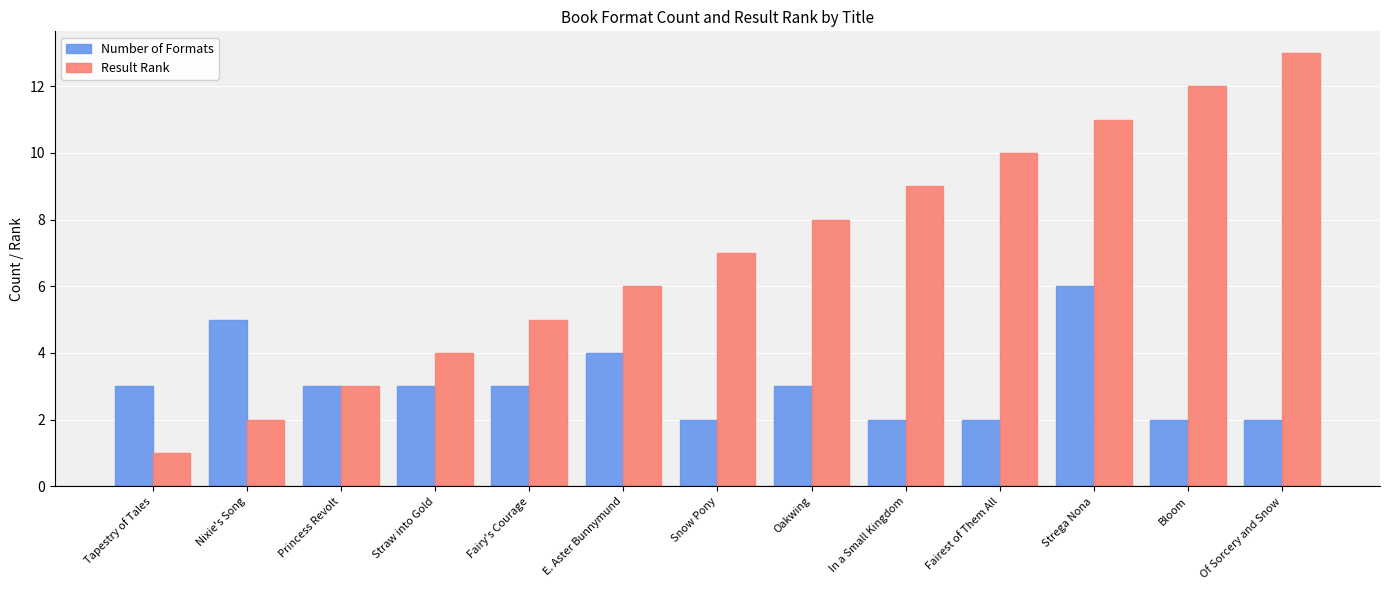

What is the sum of the Number of Formats values at Fairest of Them All and Snow Pony?

4